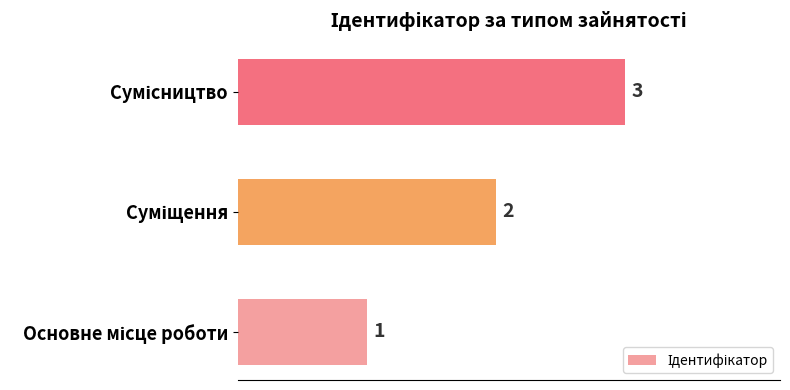

What is the maximum value shown in the chart?

3